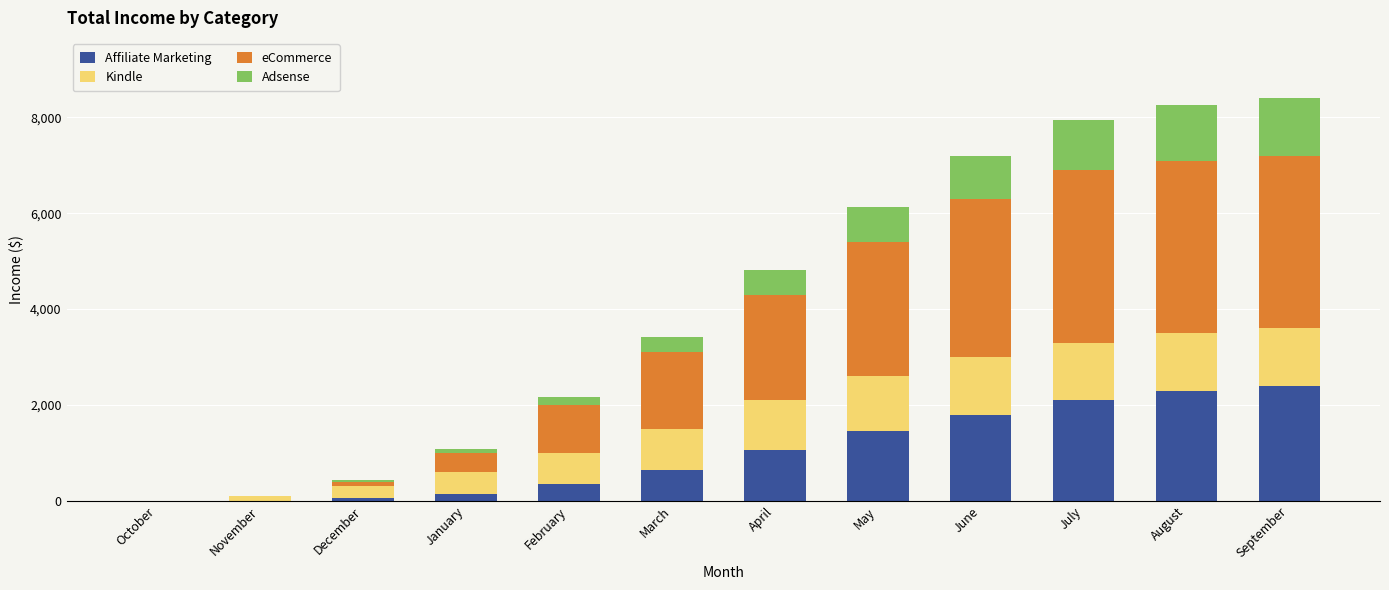

What is the total value across all series at March?

3425